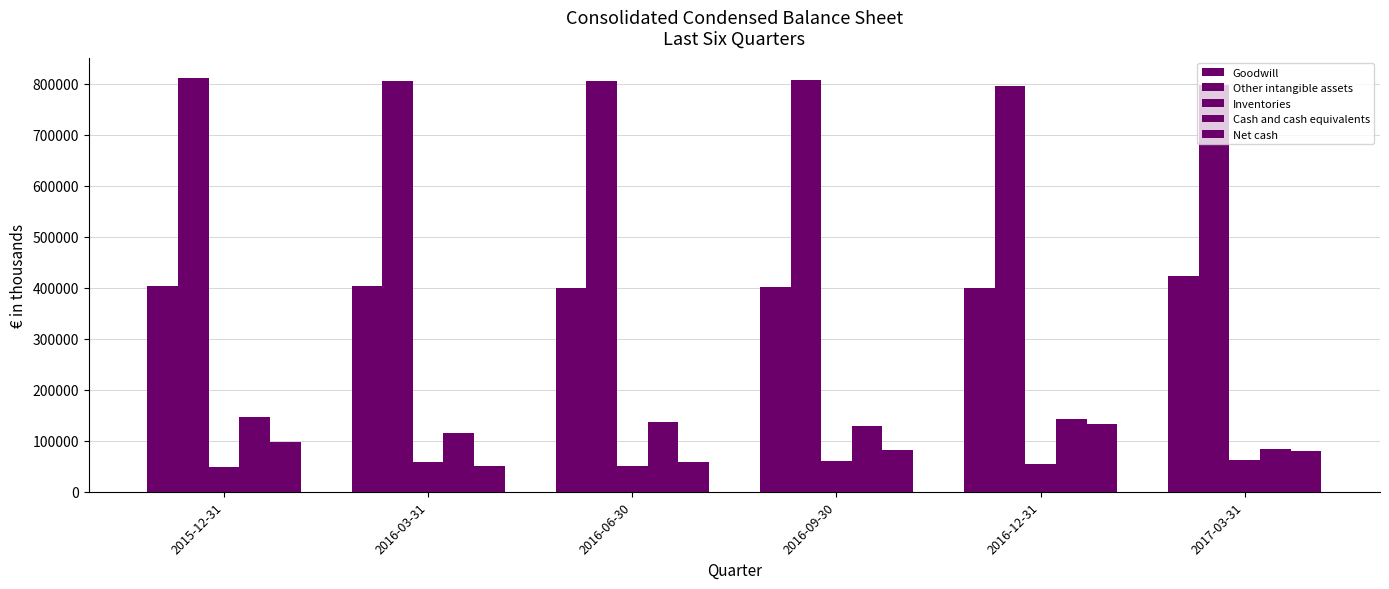

What is the sum of the Goodwill values at 2016-06-30 and 2017-03-31?

823989